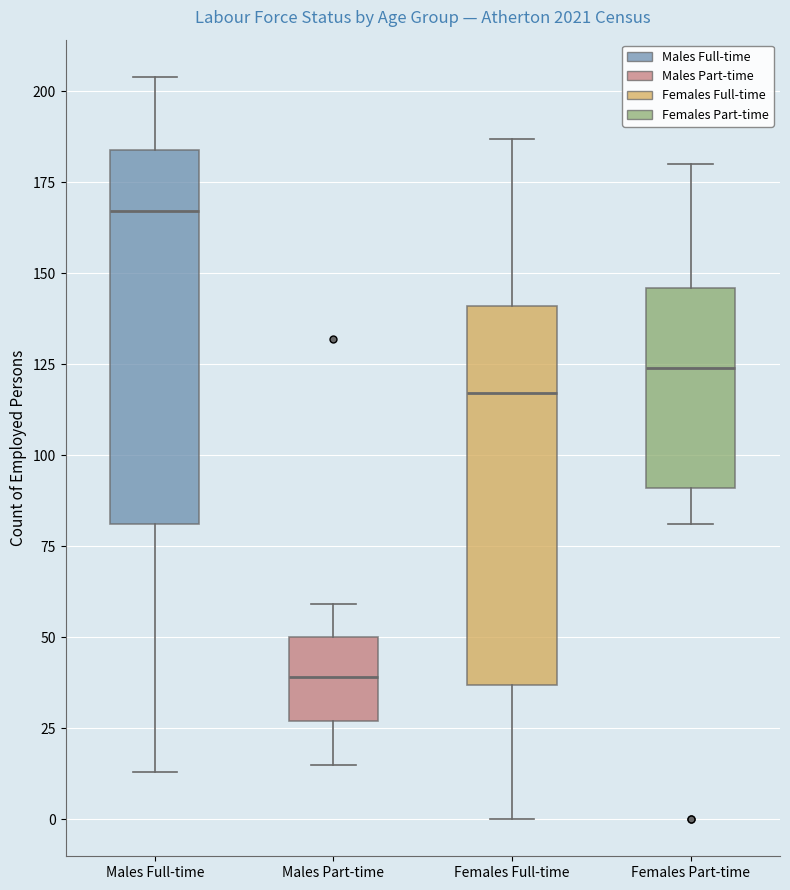

Reading left to right, read every box against the y-axis: the position of its median line, the range the box covers, and the ends of its whiskers. The values are not printed on the chart, so give them approximately, as read against the axis.

Males Full-time: median 165, box 80 to 185, whiskers 15 to 205
Males Part-time: median 40, box 25 to 50, whiskers 15 to 60
Females Full-time: median 115, box 35 to 140, whiskers 0 to 185
Females Part-time: median 125, box 90 to 145, whiskers 80 to 180